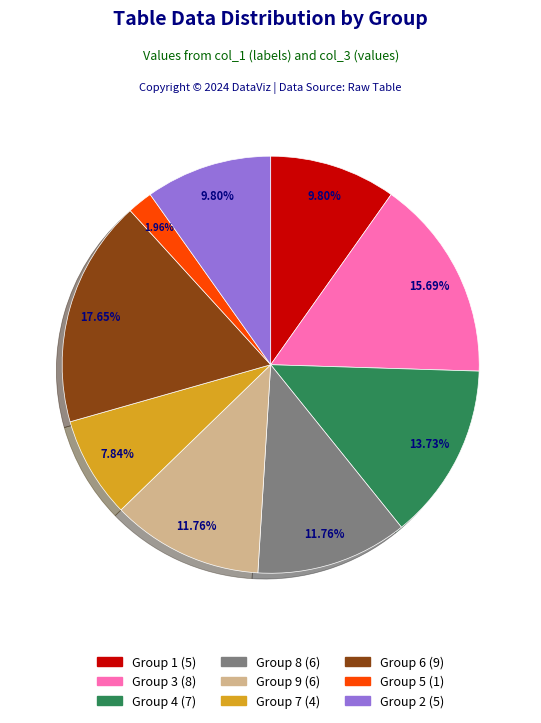

How many slices are in this pie chart?

9